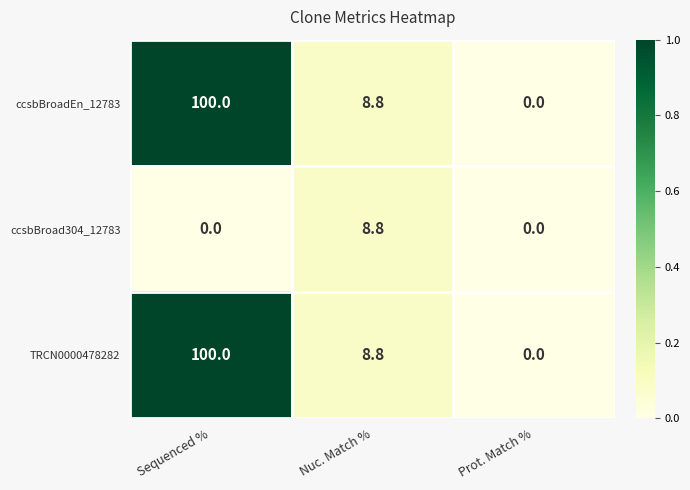

Reading right to left, extract all data points from this chart.

ccsbBroadEn_12783: 0.0	8.8	100.0
ccsbBroad304_12783: 0.0	8.8	0.0
TRCN0000478282: 0.0	8.8	100.0